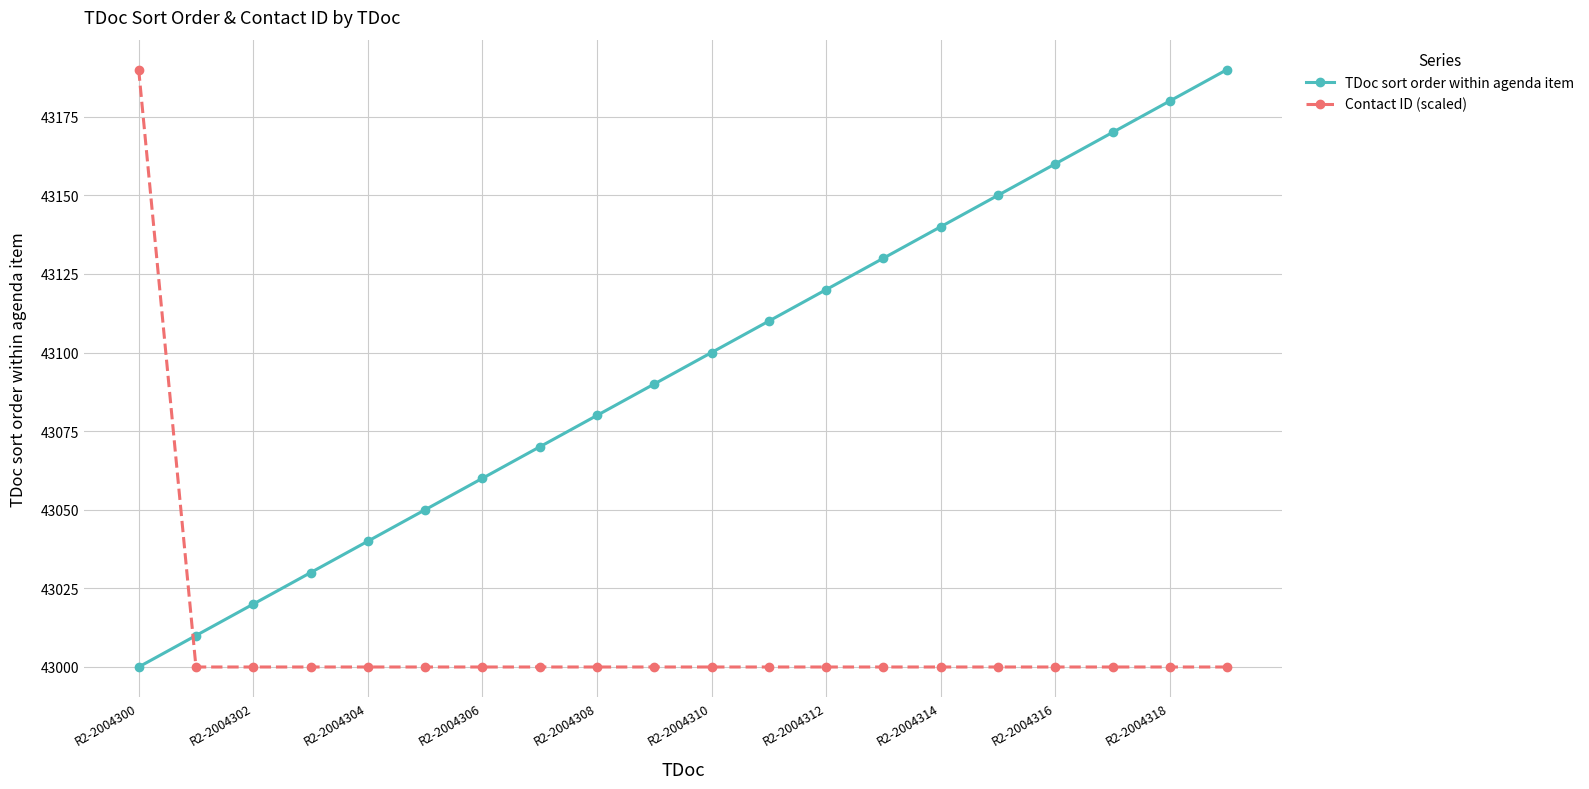

True or false: TDoc sort order within agenda item has more than 2 interior local peaks.

False